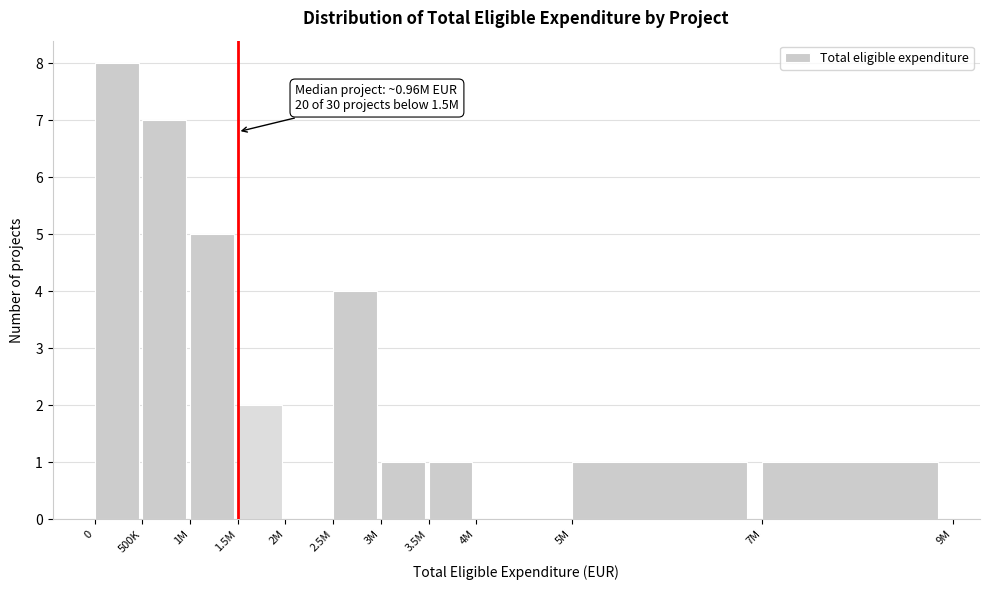

Reading left to right, list all the values displayed in this chart.

0=8	500K=7	1M=5	1.5M=2	2M=0	2.5M=4	3M=1	3.5M=1	4M=0	5M=1	7M=1